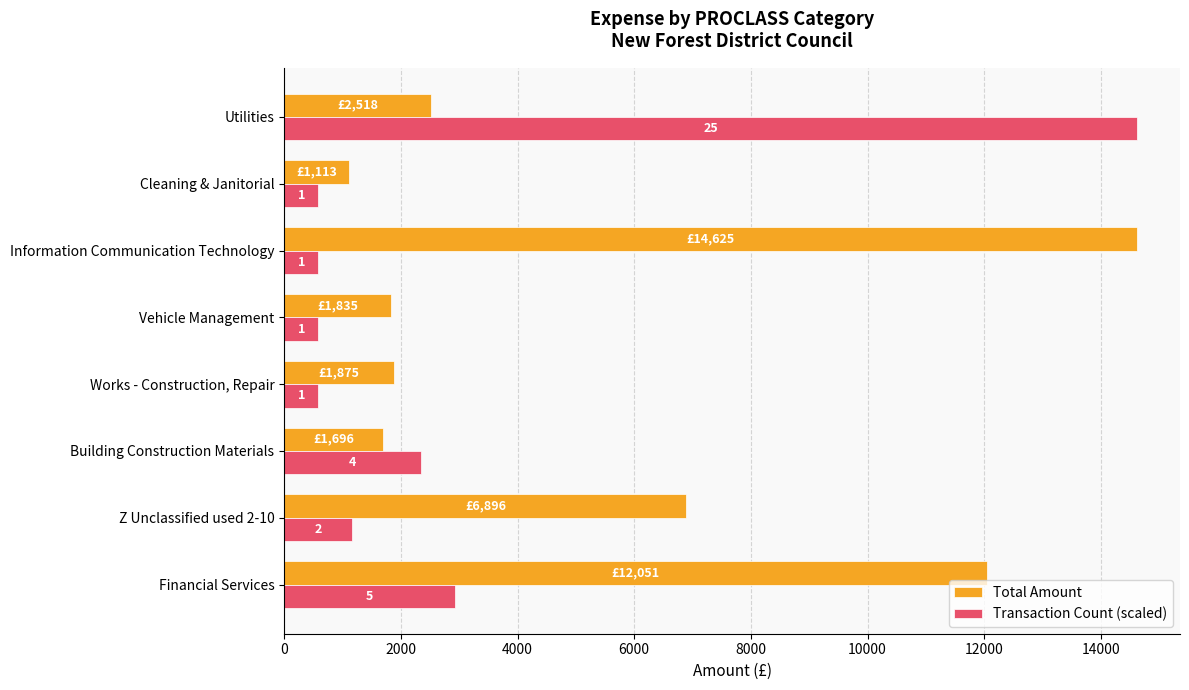

What are all the series names shown in the legend?

Total Amount, Transaction Count (scaled)